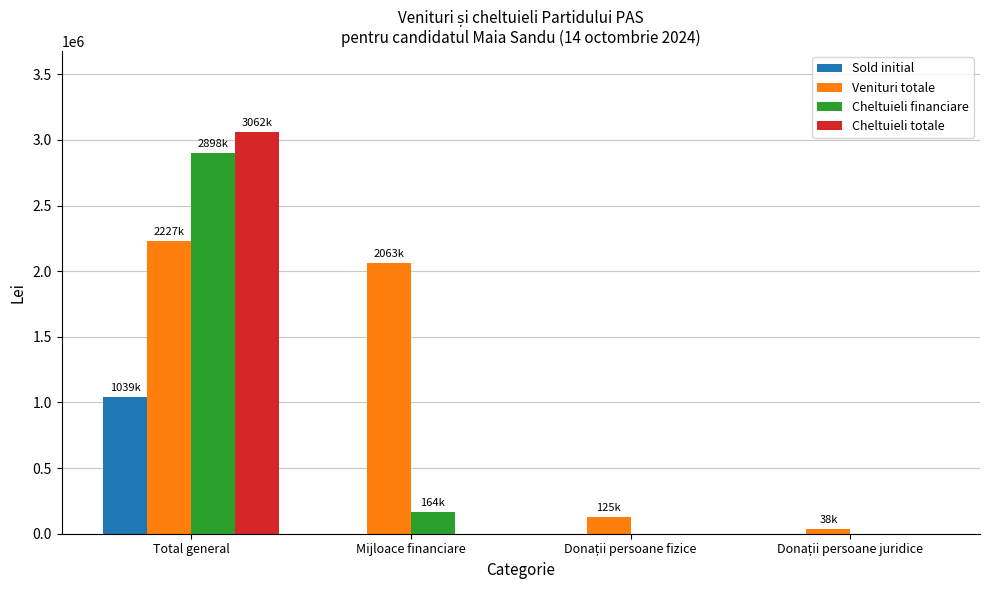

At which category is the sum across all series the highest?

Total general